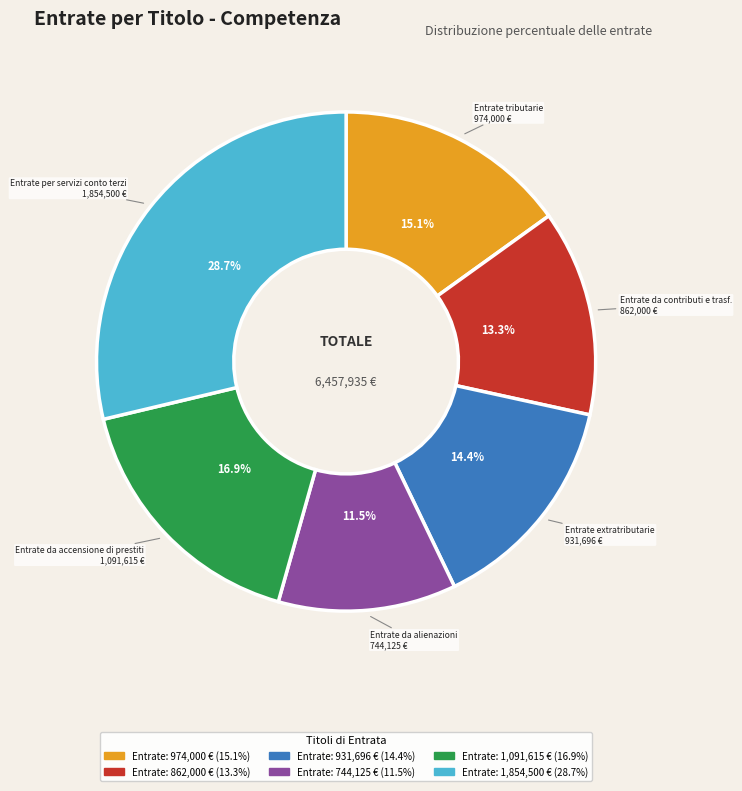

Does any single category account for the majority?

No